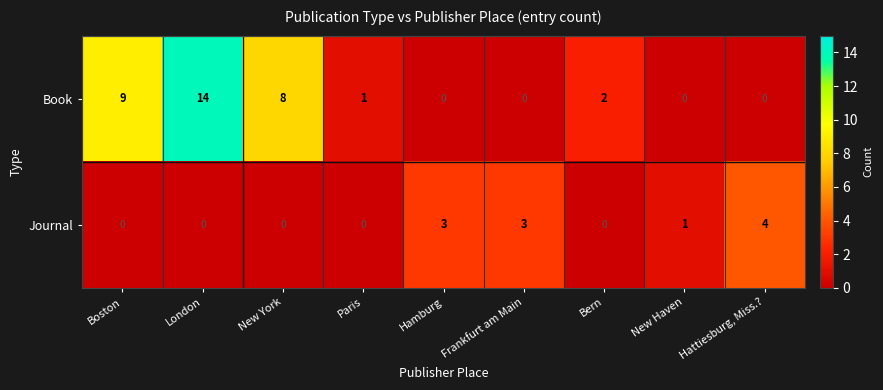

The Book series shows 6 at Frankfurt am Main. True or false?

False